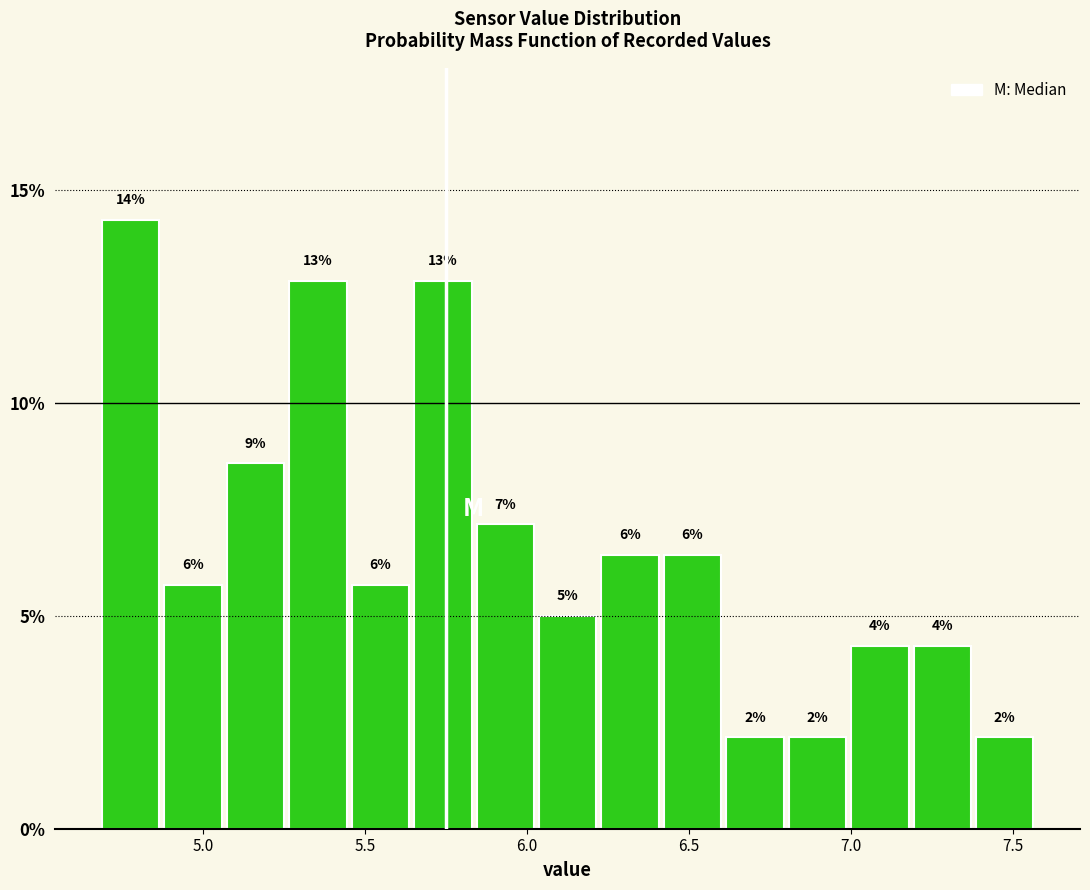

Read against the x-axis, roughly where is the centre of the tallest bar?

4.80